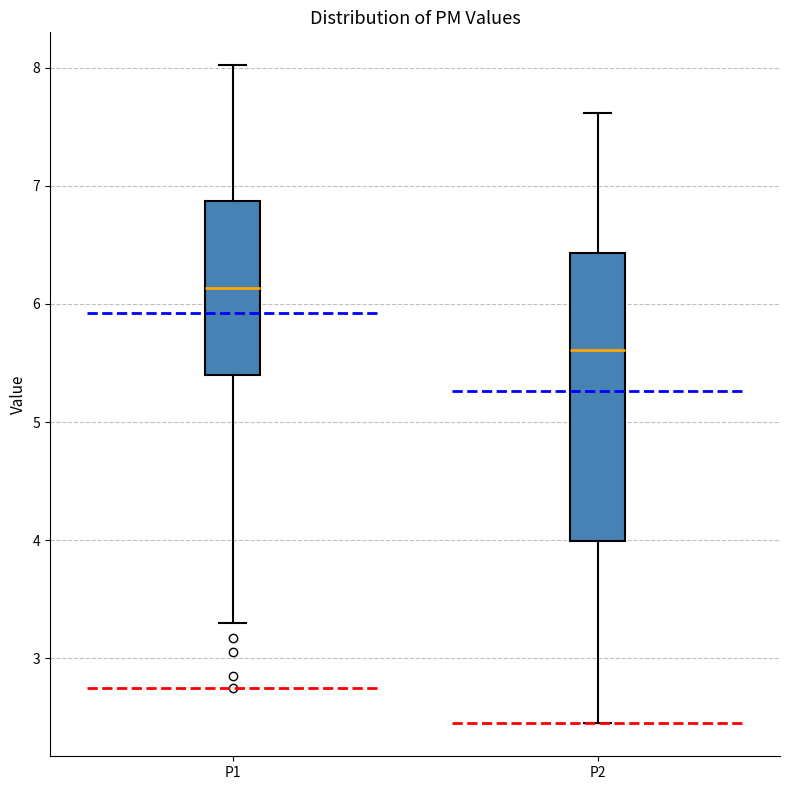

Reading left to right, transcribe this box plot: for each box, give where its median line is, the range the box spans, and where its two whiskers end, as read against the y-axis. The values are not printed on the chart, so give them approximately, as read against the axis.

P1: median 6.1, box 5.4 to 6.9, whiskers 3.3 to 8.0
P2: median 5.6, box 4.0 to 6.4, whiskers 2.5 to 7.6